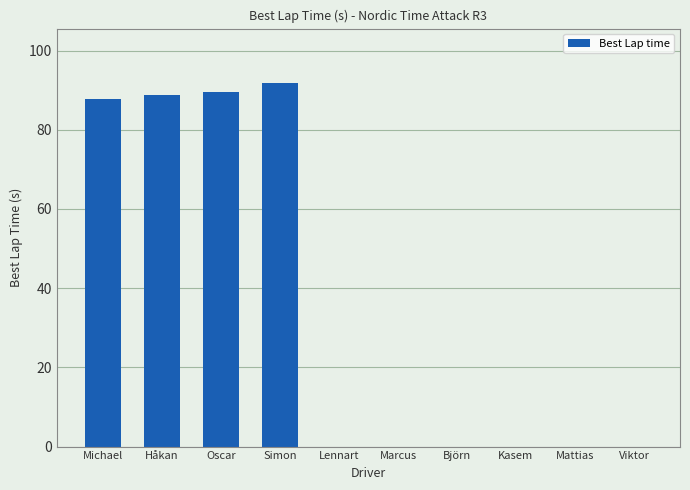

Where is the data nearest to the value 45?

Michael